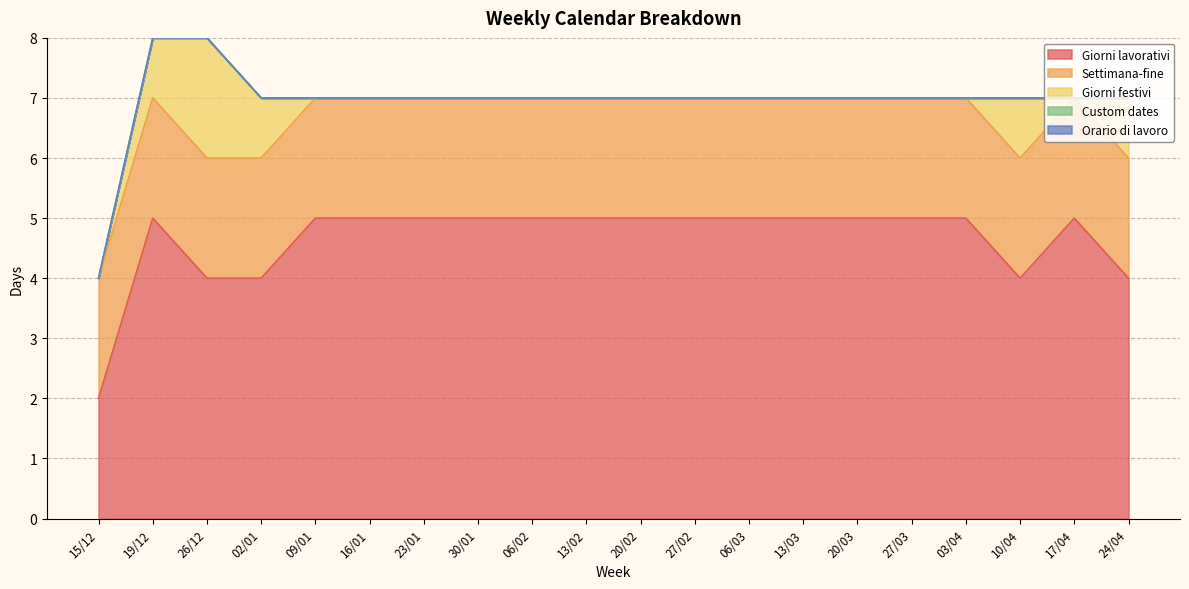

True or false: Giorni festivi and Orario di lavoro intersect in this chart.

False